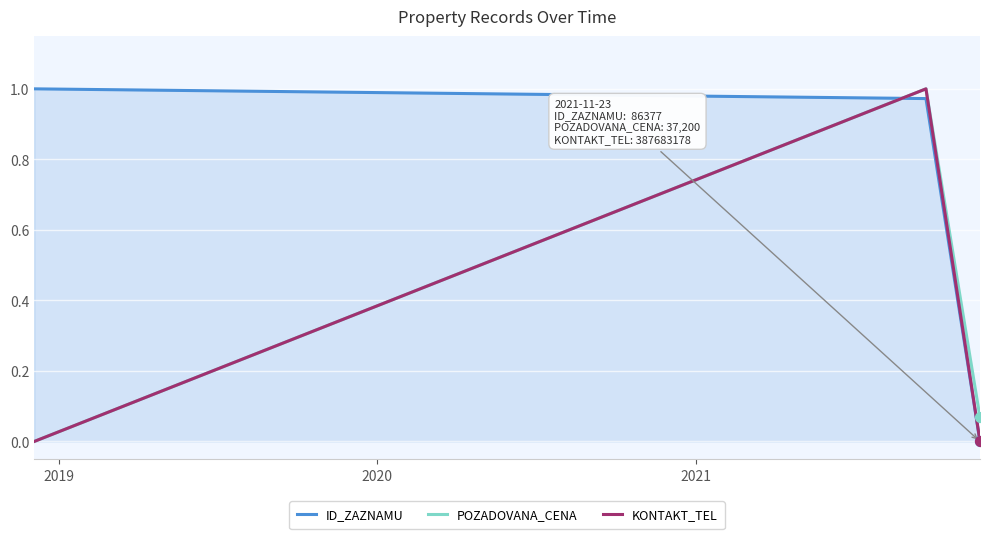

Which series has the largest total across all categories?

ID_ZAZNAMU